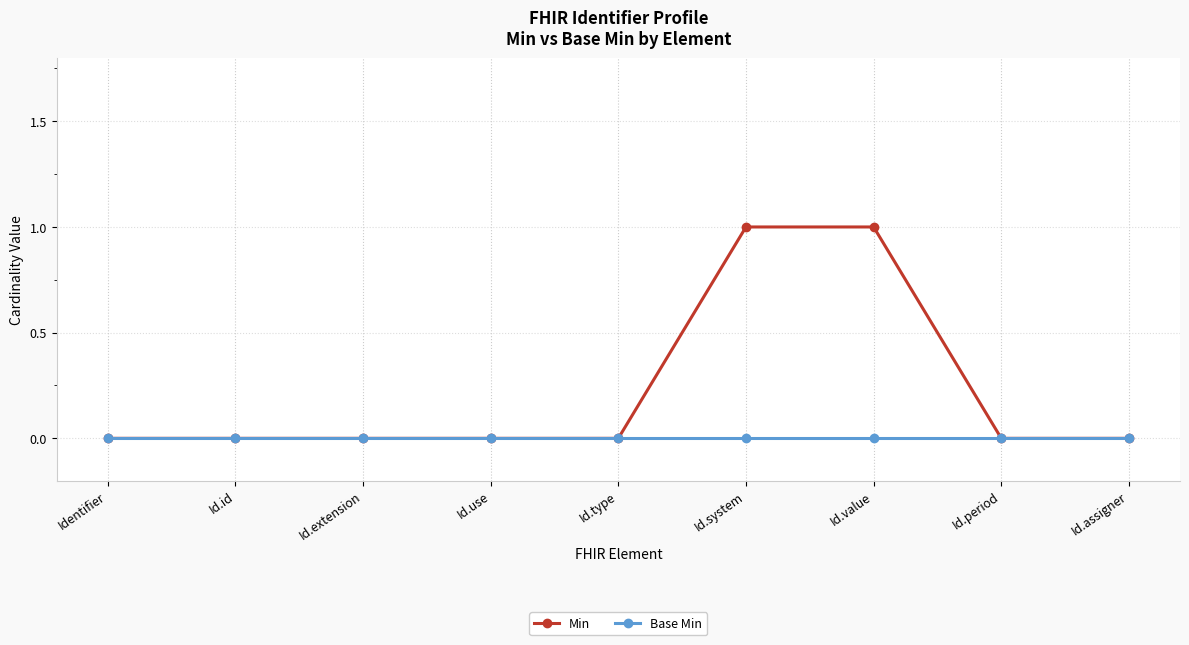

List the series in order of their peak value, lowest first.

Base Min, Min